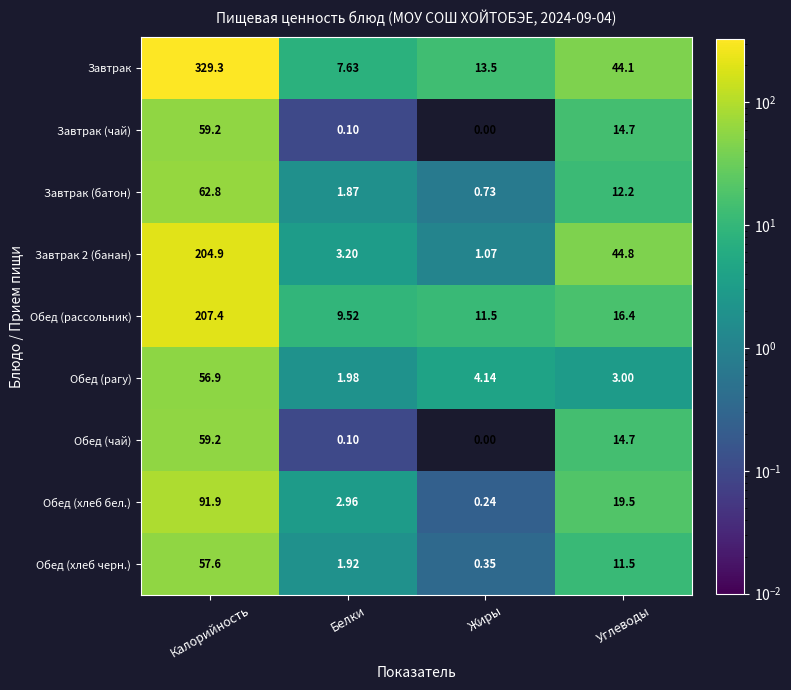

How many distinct data groups are displayed?

9